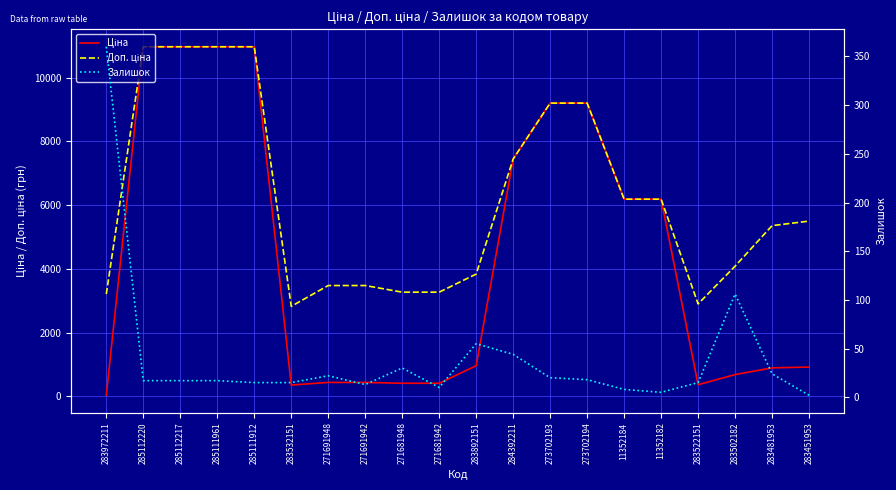

Which series has the widest spread of values?

Ціна